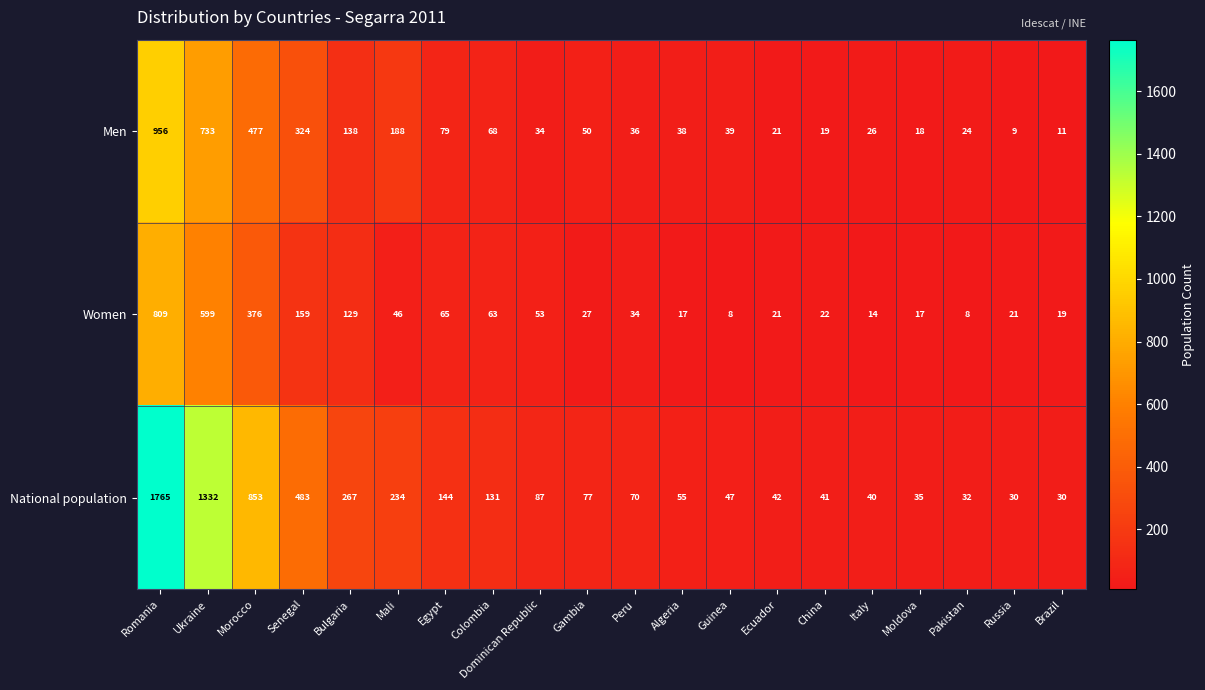

At China, list the series in order from smallest to largest.

Men, Women, National population